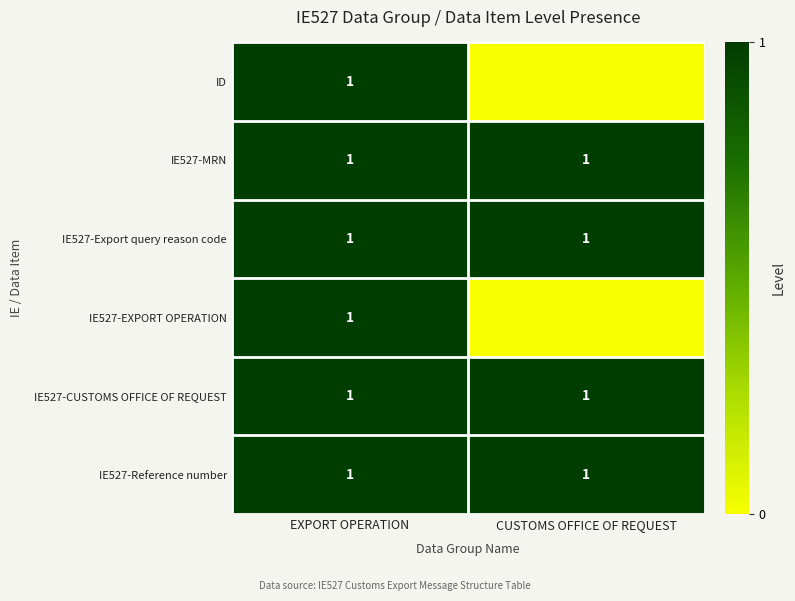

The IE527-Export query reason code series shows 2 at EXPORT OPERATION. True or false?

False